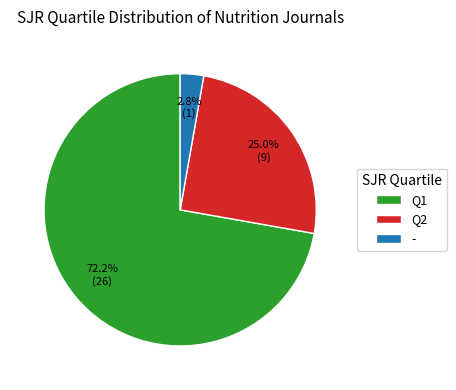

True or false: Q2 accounts for 9% of the total.

False